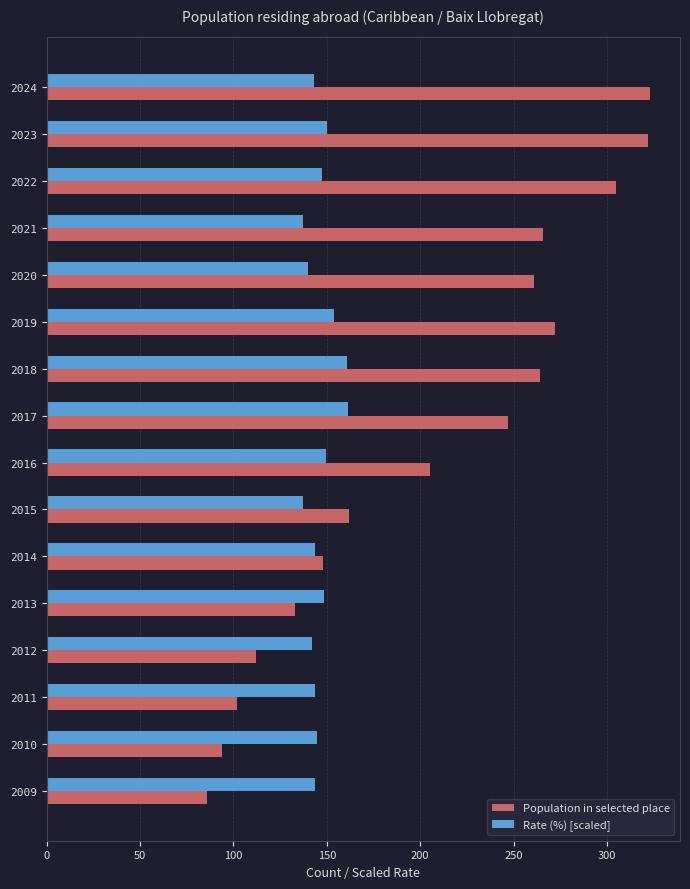

What is the minimum value for Rate (%) [scaled]?

137.4